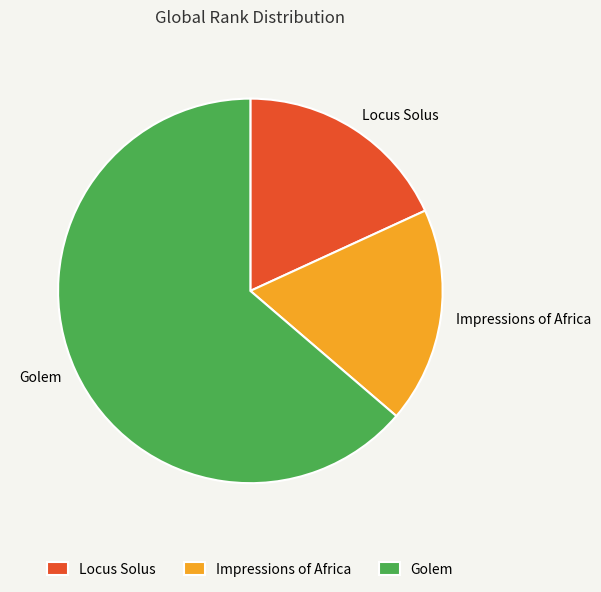

What is the ratio of the value at Golem to the value at Impressions of Africa?

3.5